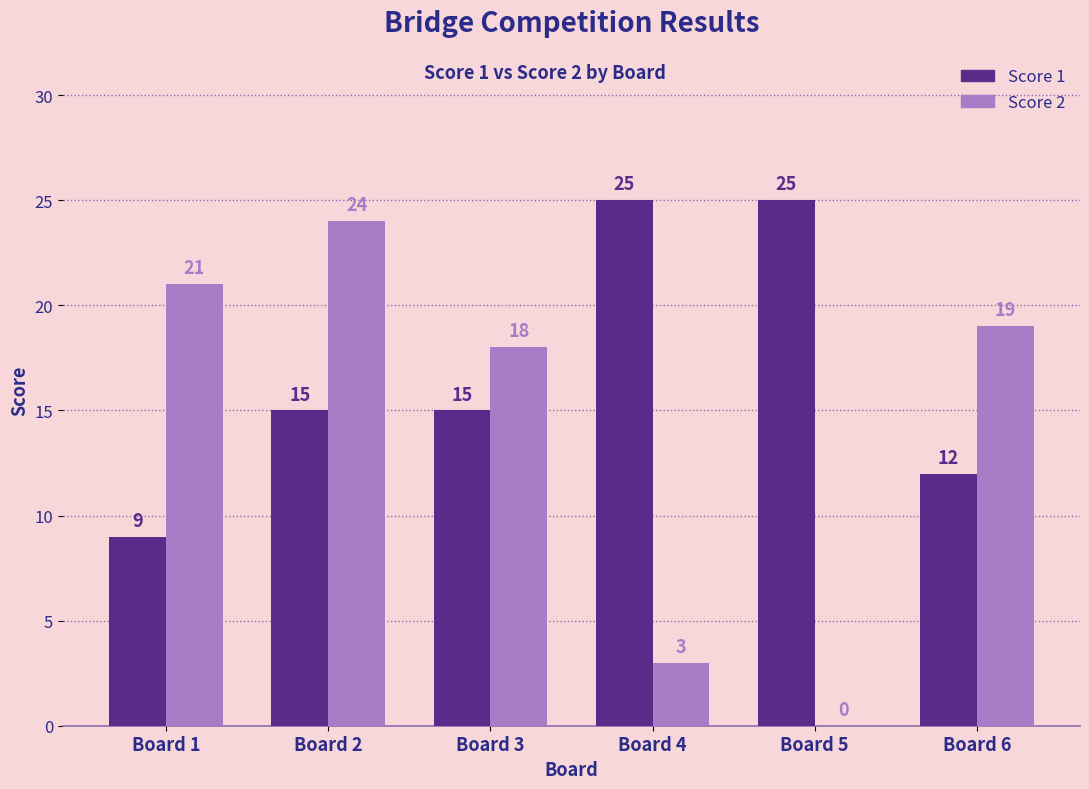

Between Board 2 and Board 3, which series saw the biggest shift?

Score 2